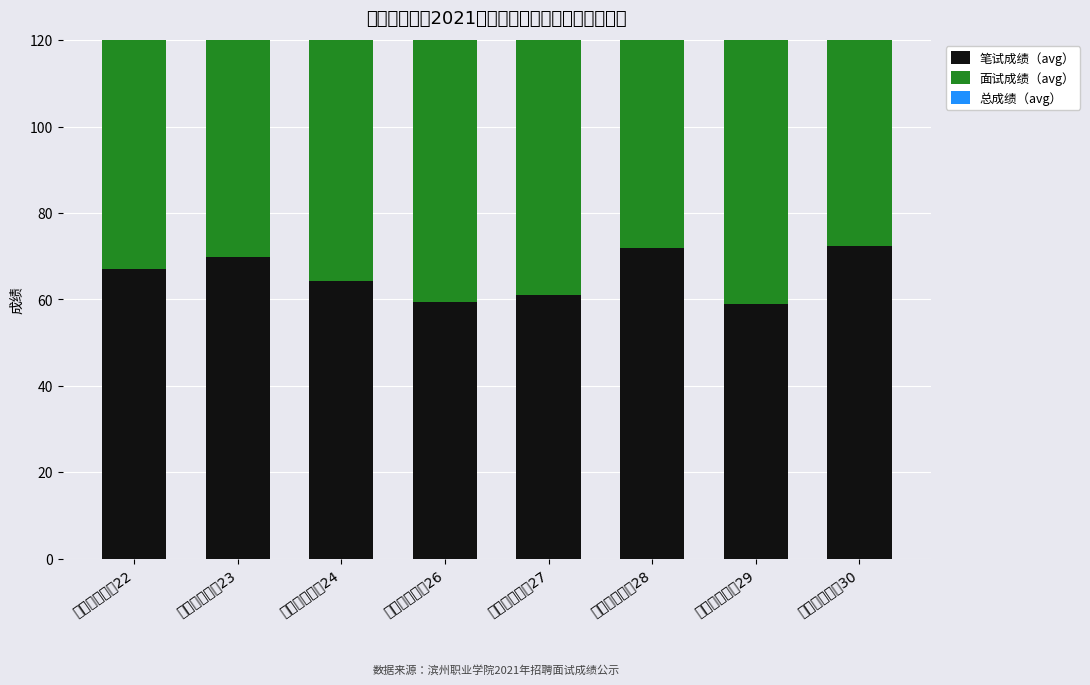

What is the difference between the second highest and minimum values in the 面试成绩（avg） series?

5.7